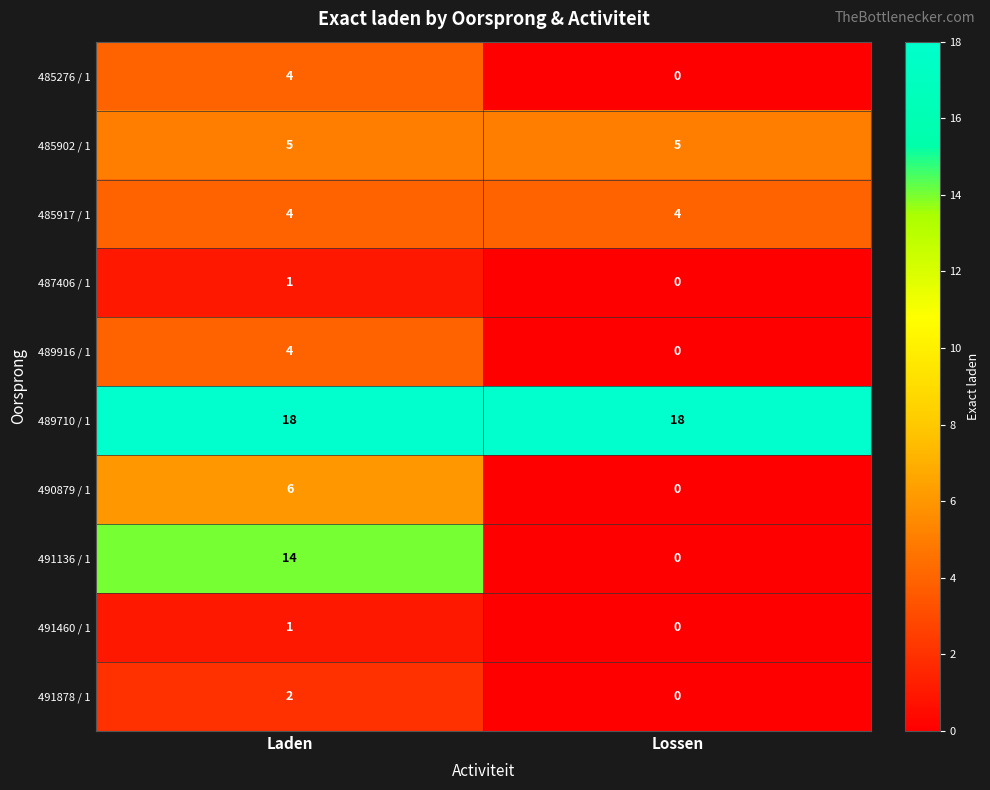

At which category does the chart reach its minimum across all series?

Lossen